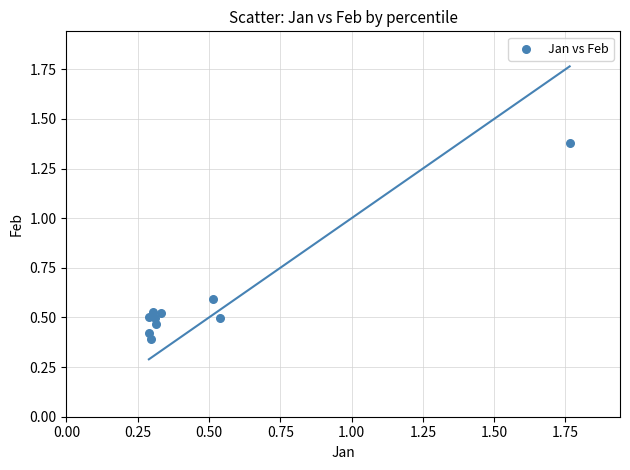

What is the average Y value?

0.6